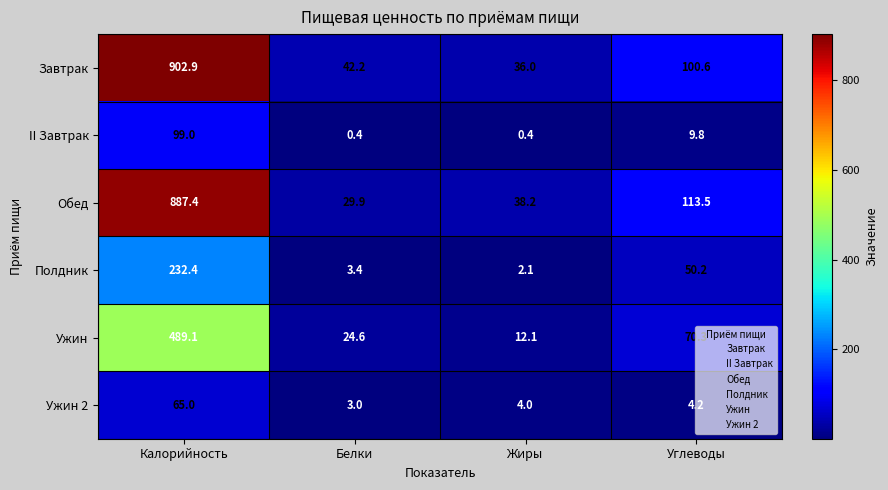

What is the maximum value shown in the chart?

902.9